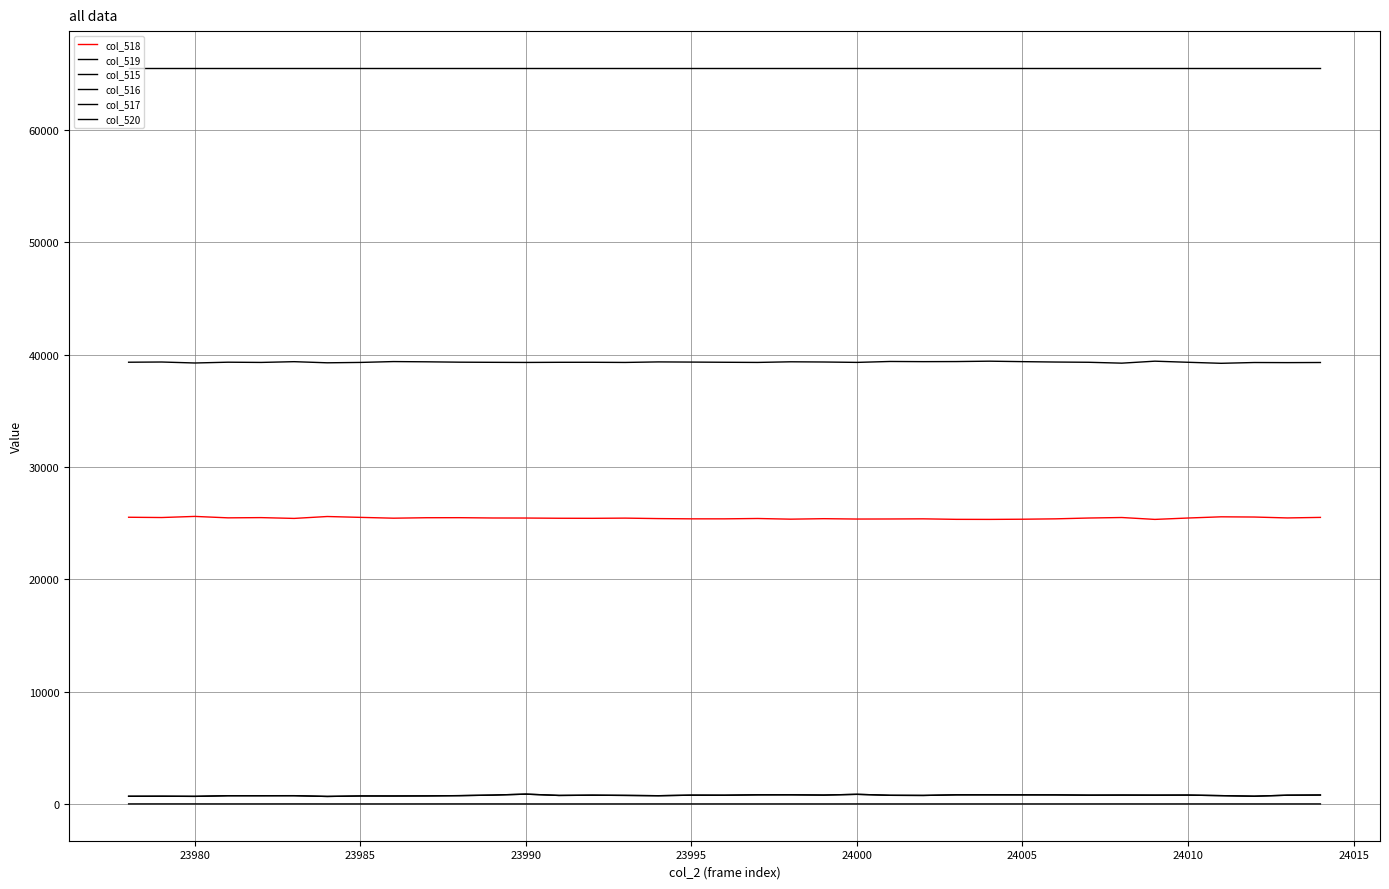

True or false: col_515 has more than 1 points higher than both neighbors.

True